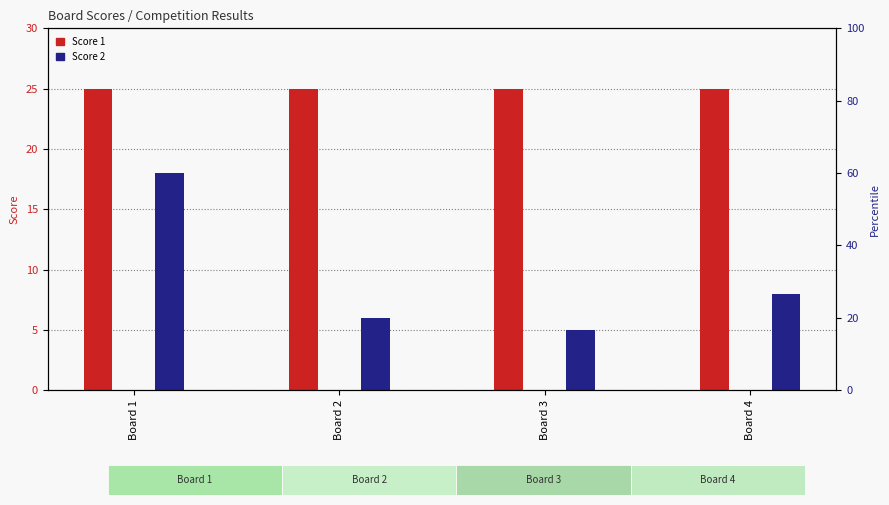

Which has a higher value, Board 3 or Board 2?

Board 3